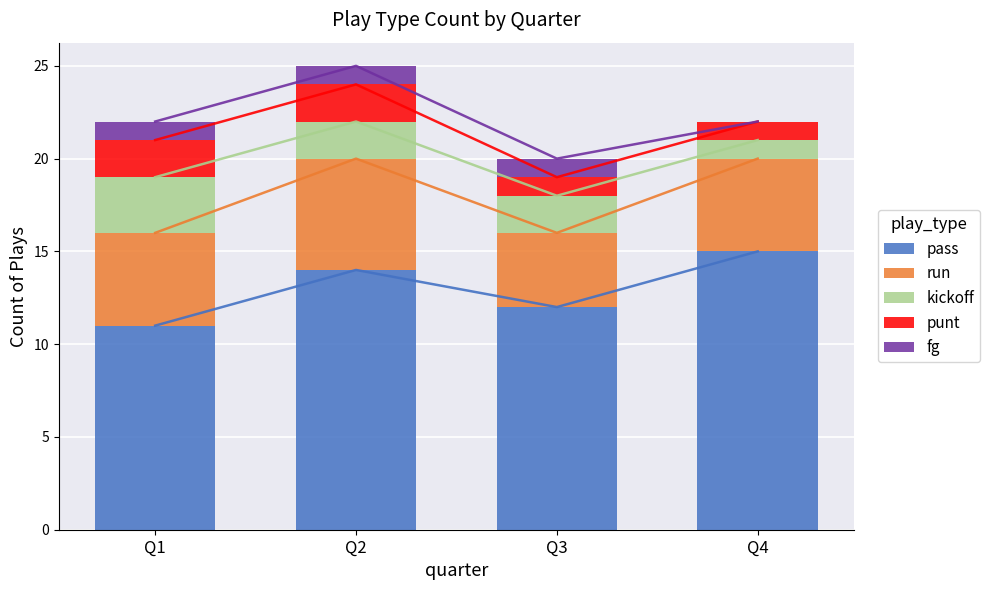

Is it true that kickoff equals 2 at Q3?

True